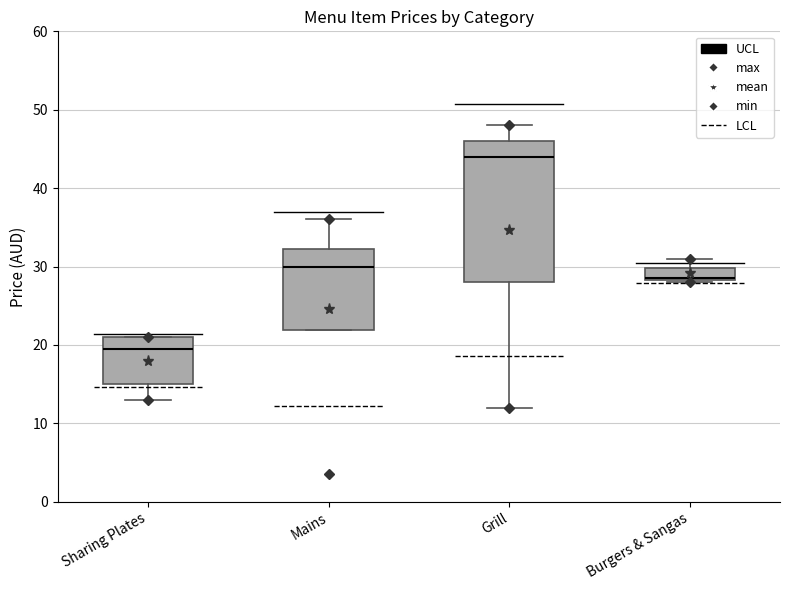

Reading left to right, read every box against the y-axis: the position of its median line, the range the box covers, and the ends of its whiskers. The values are not printed on the chart, so give them approximately, as read against the axis.

Sharing Plates: median 20, box 15 to 21, whiskers 13 to 21
Mains: median 30, box 22 to 32, whiskers 22 to 36
Grill: median 44, box 28 to 46, whiskers 12 to 48
Burgers & Sangas: median 29, box 28 to 30, whiskers 28 to 31